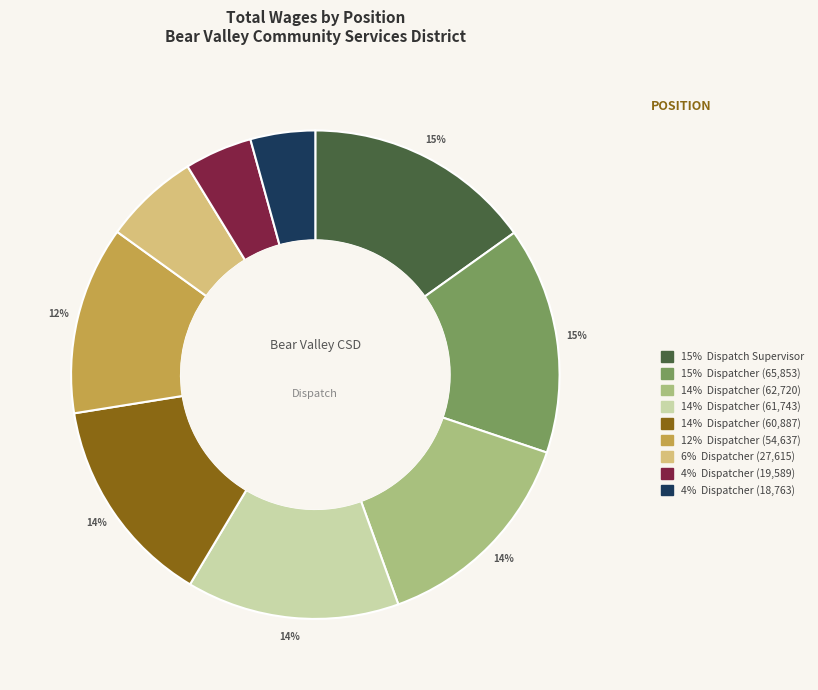

Is there a majority slice in this chart?

No